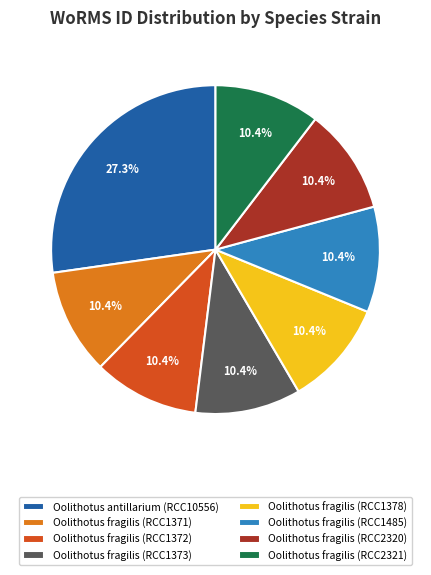

Which category has the biggest portion of the pie?

Oolithotus antillarium (RCC10556)